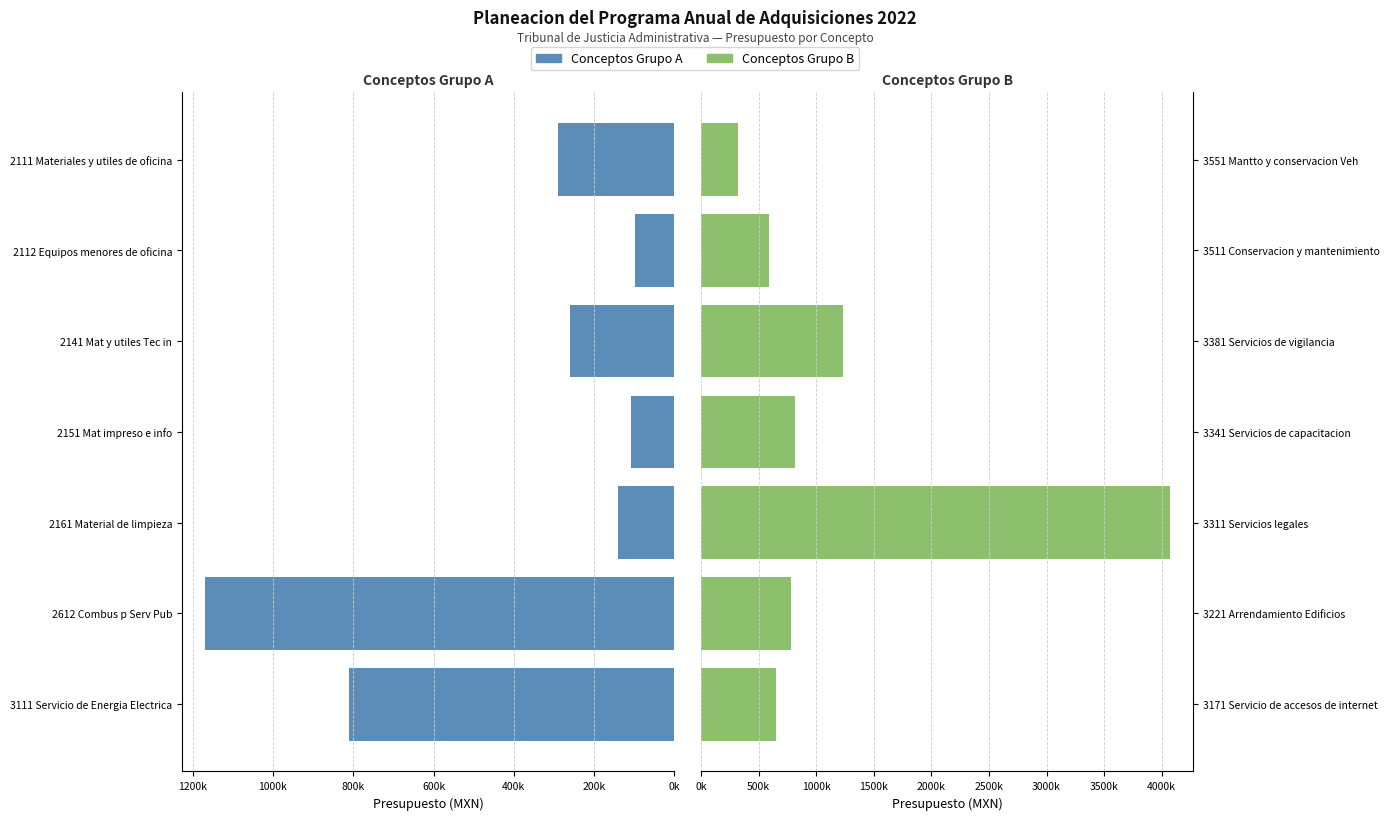

How many groups of bars are there?

7